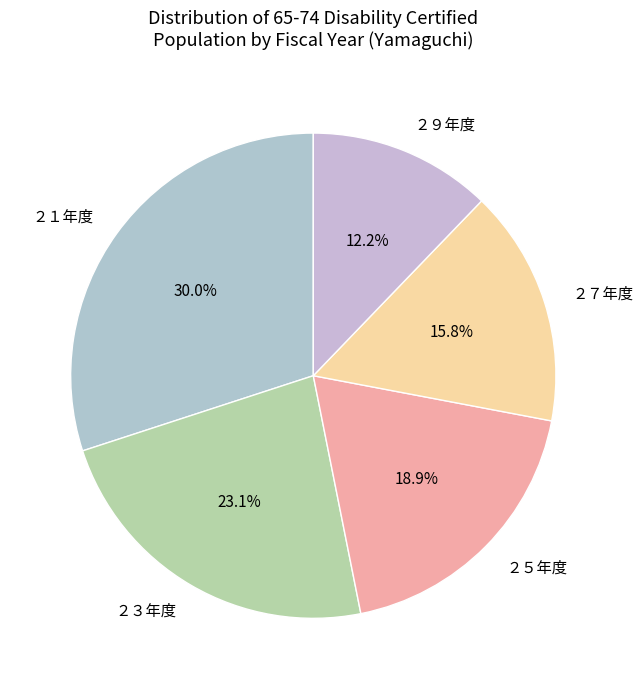

Is there any slice that represents more than half of the pie?

No